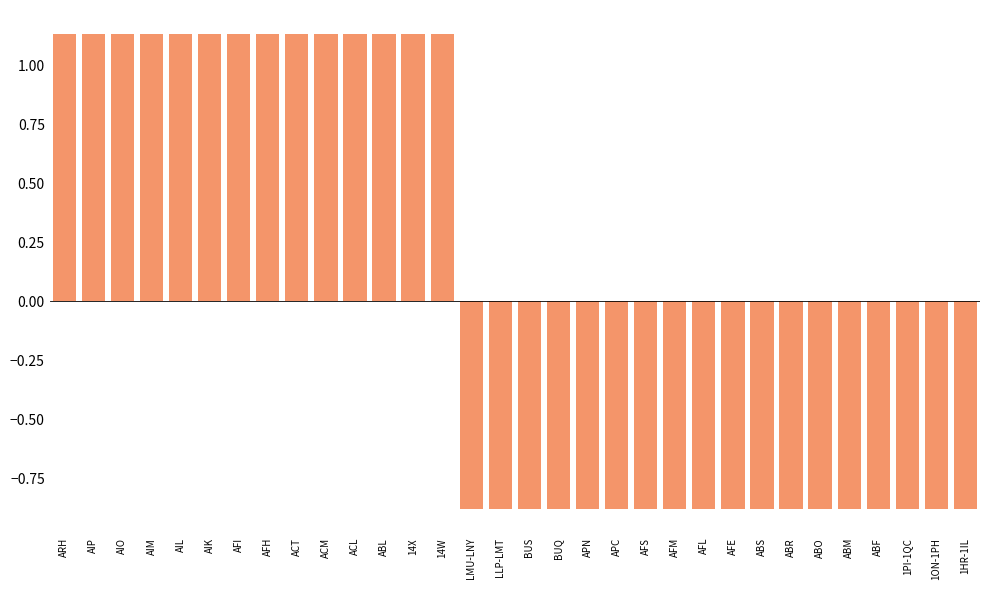

Is it true that the value at ABR is -0.4?

False